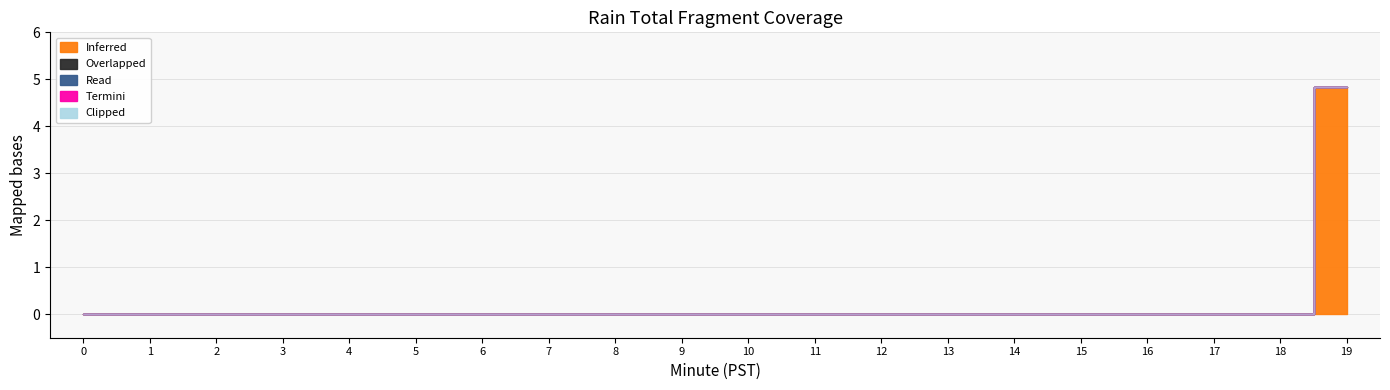

At which category is the sum across all series the highest?

19